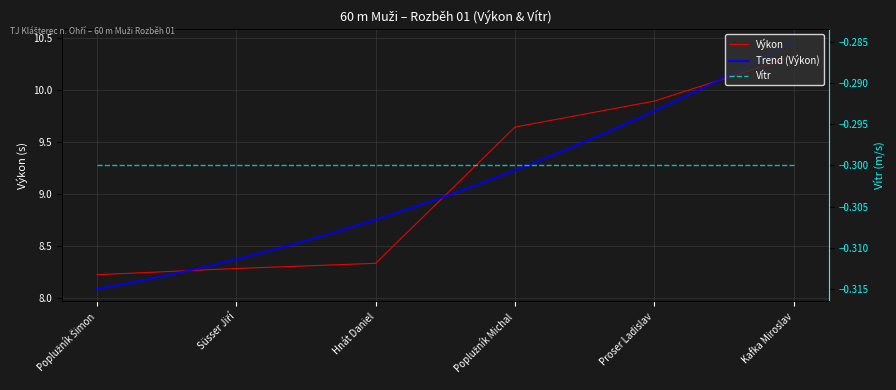

What is the sum of the values at Poplužník Šimon and Proser Ladislav?

18.1